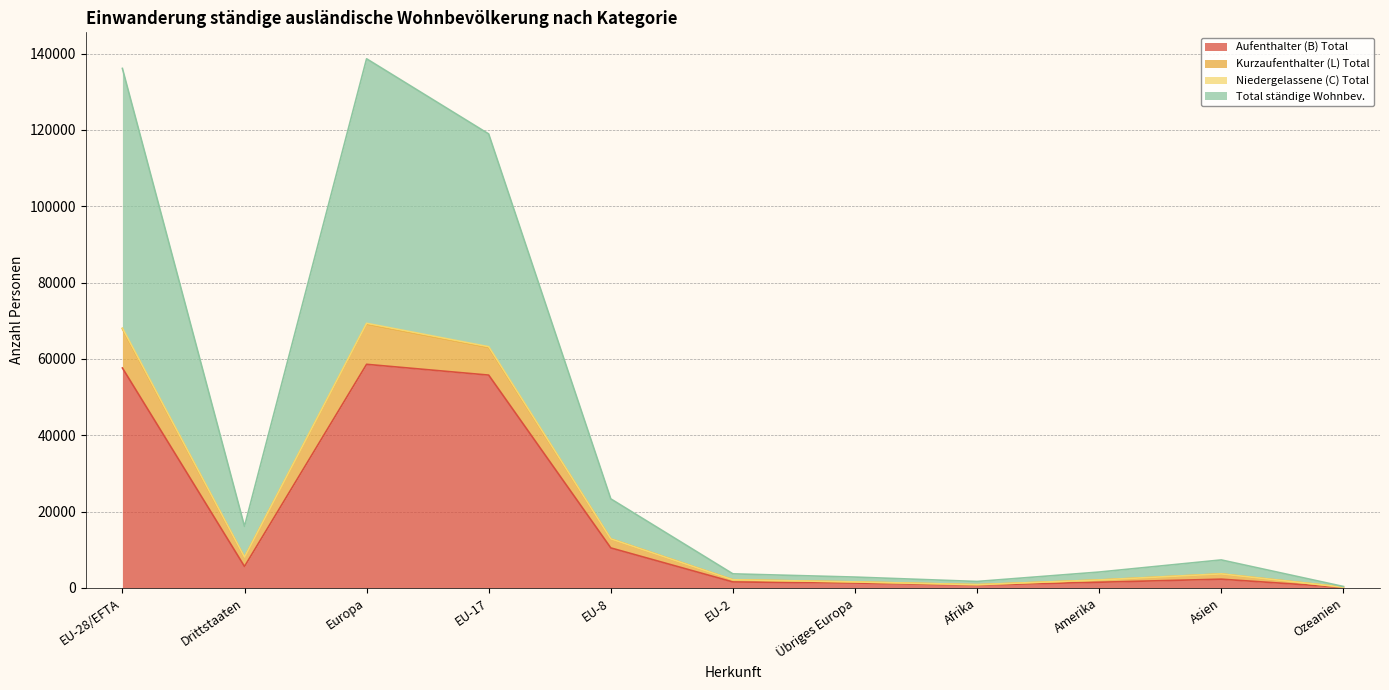

Which label corresponds to the smallest value in the chart?

Ozeanien